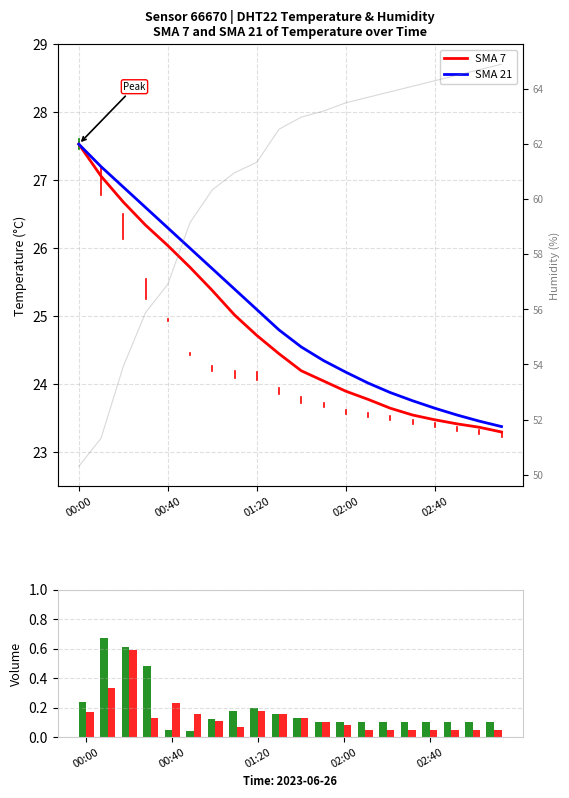

What is the sum of the humidity values at 13 and 12?

127.2